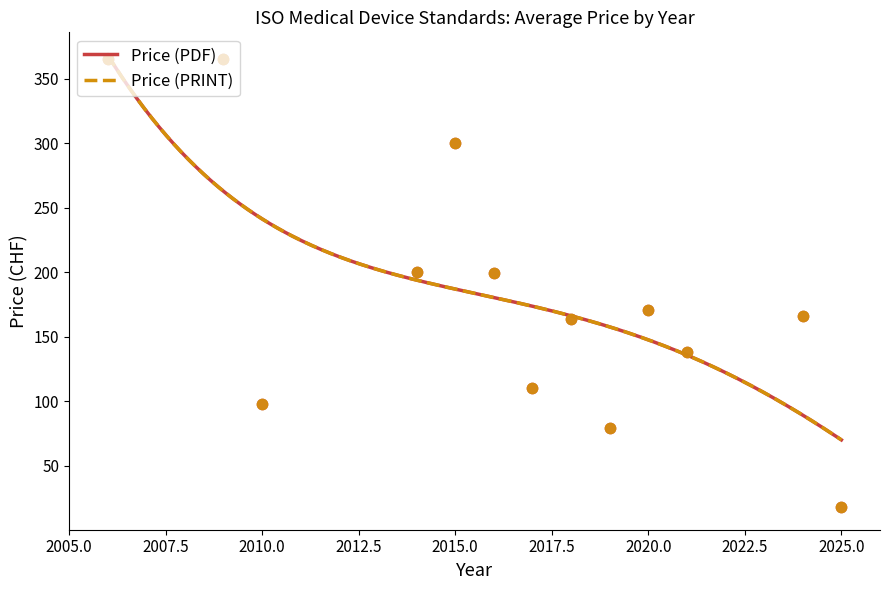

What are all the series names shown in the legend?

Price (PDF), Price (PRINT)